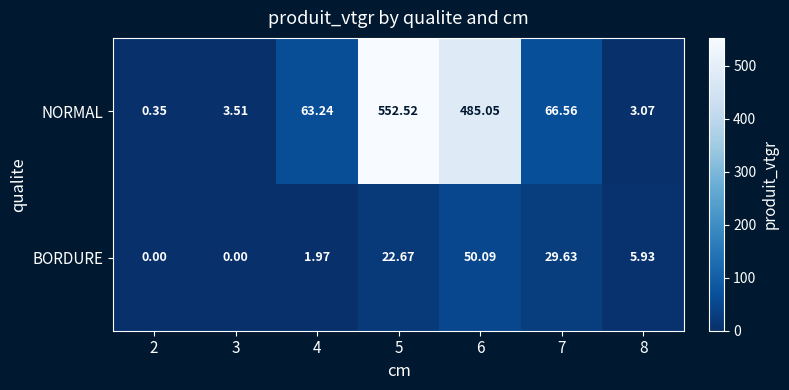

At 8, list the series in order from smallest to largest.

NORMAL, BORDURE